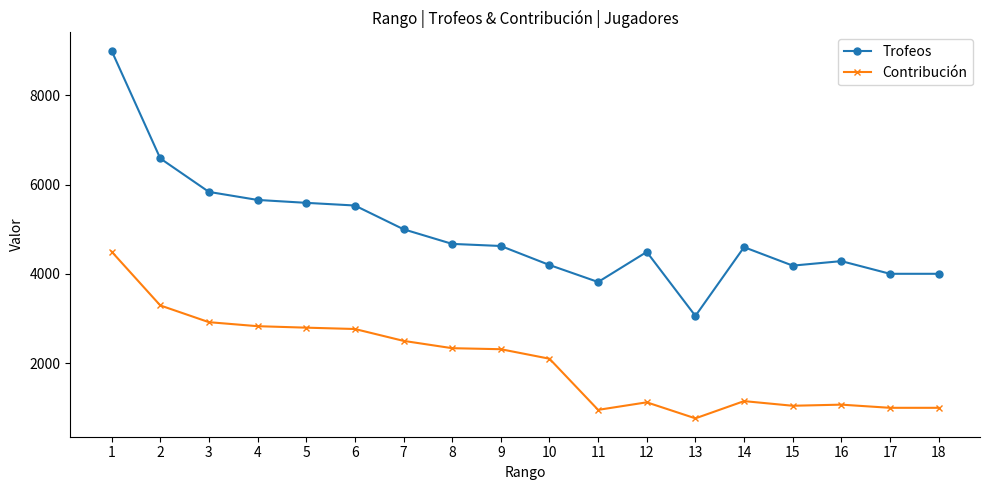

What is the sum of all Trofeos values?

89160